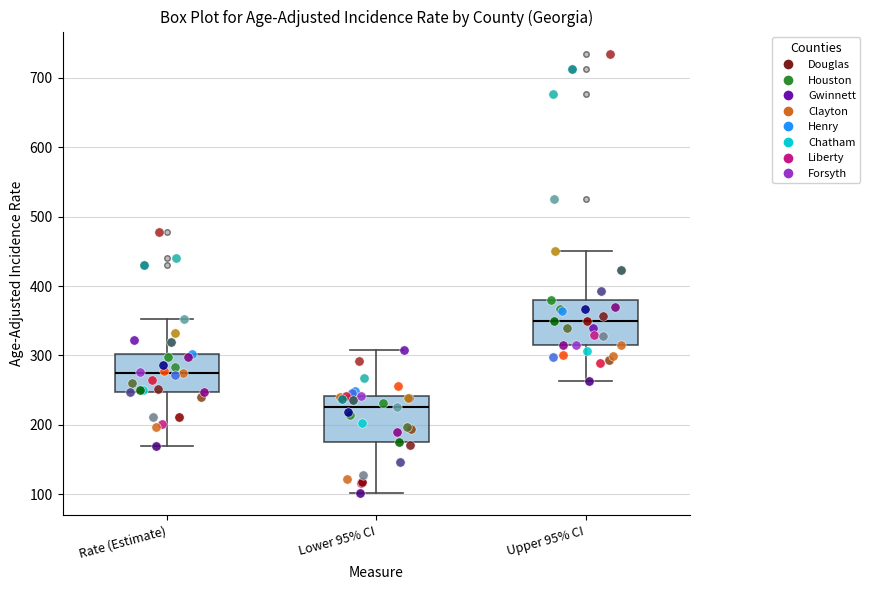

Reading left to right, transcribe this box plot: for each box, give where its median line is, the range the box spans, and where its two whiskers end, as read against the y-axis. The values are not printed on the chart, so give them approximately, as read against the axis.

Rate (Estimate): median 280, box 250 to 300, whiskers 170 to 350
Lower 95% CI: median 230, box 180 to 240, whiskers 100 to 310
Upper 95% CI: median 350, box 310 to 380, whiskers 260 to 450